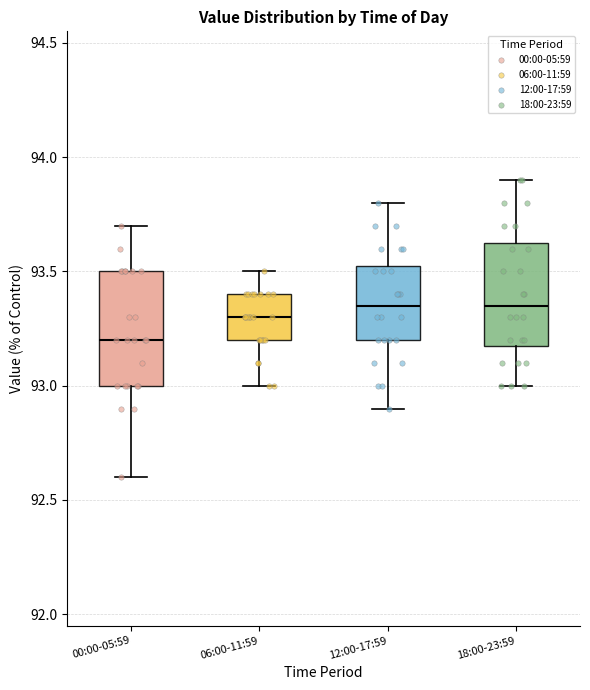

Reading left to right, transcribe this box plot: for each box, give where its median line is, the range the box spans, and where its two whiskers end, as read against the y-axis. The values are not printed on the chart, so give them approximately, as read against the axis.

00:00-05:59: median 93.20, box 93.00 to 93.50, whiskers 92.60 to 93.70
06:00-11:59: median 93.30, box 93.20 to 93.40, whiskers 93.00 to 93.50
12:00-17:59: median 93.35, box 93.20 to 93.55, whiskers 92.90 to 93.80
18:00-23:59: median 93.35, box 93.20 to 93.65, whiskers 93.00 to 93.90